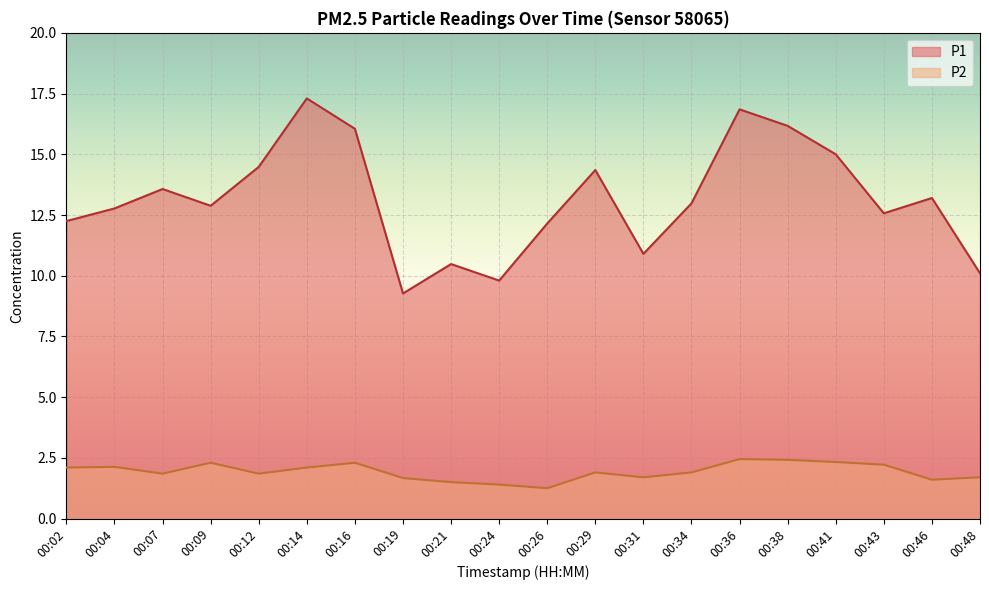

What is the difference between the maximum and minimum values in the P1 series?

8.0